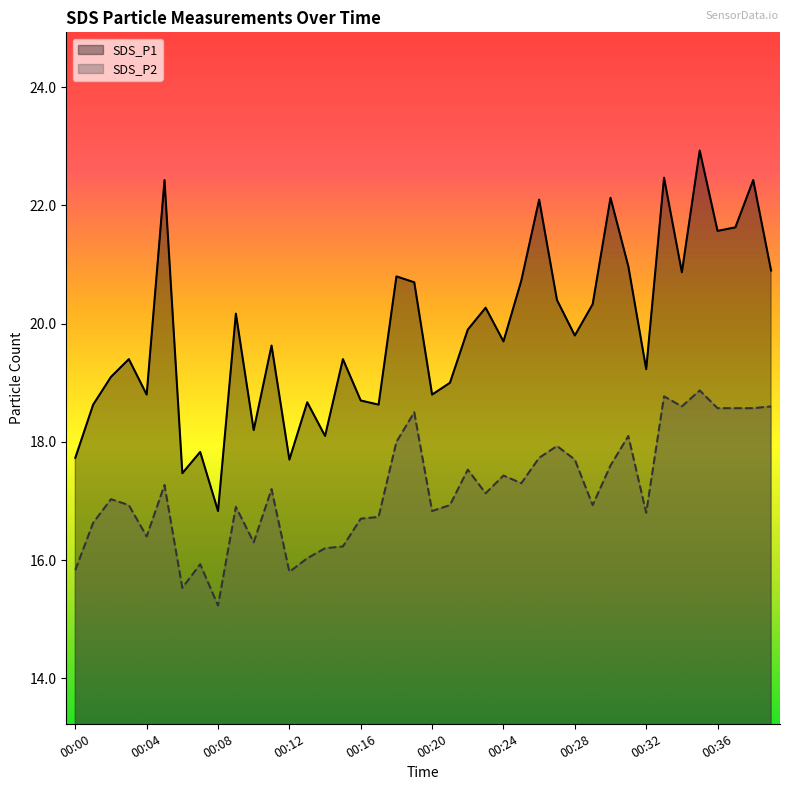

In SDS_P1, how many points are lower than both neighbors (excluding endpoints)?

13